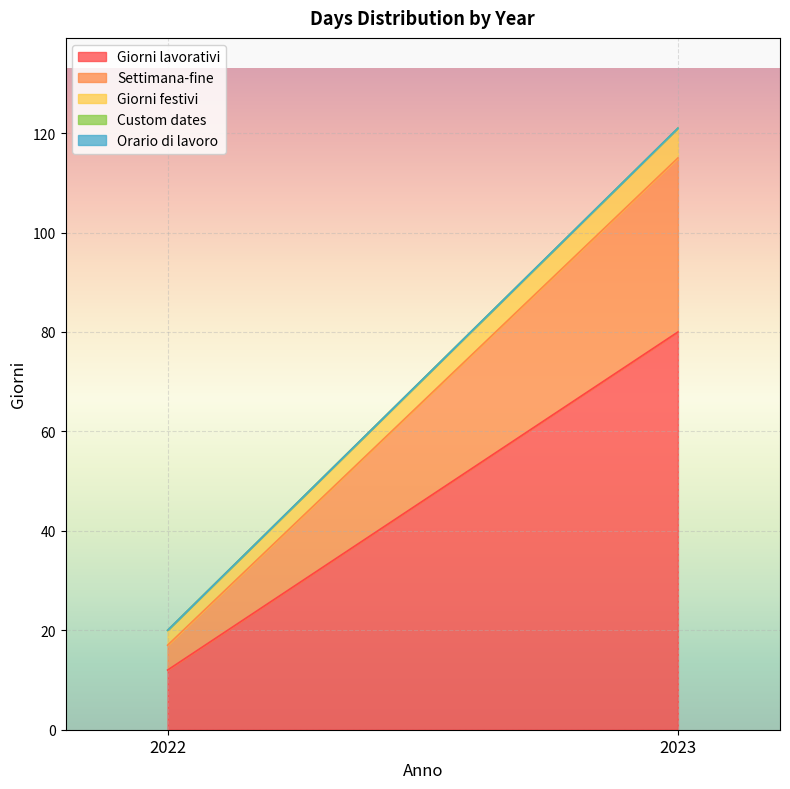

Is it true that Giorni festivi equals 3 at 2023?

False